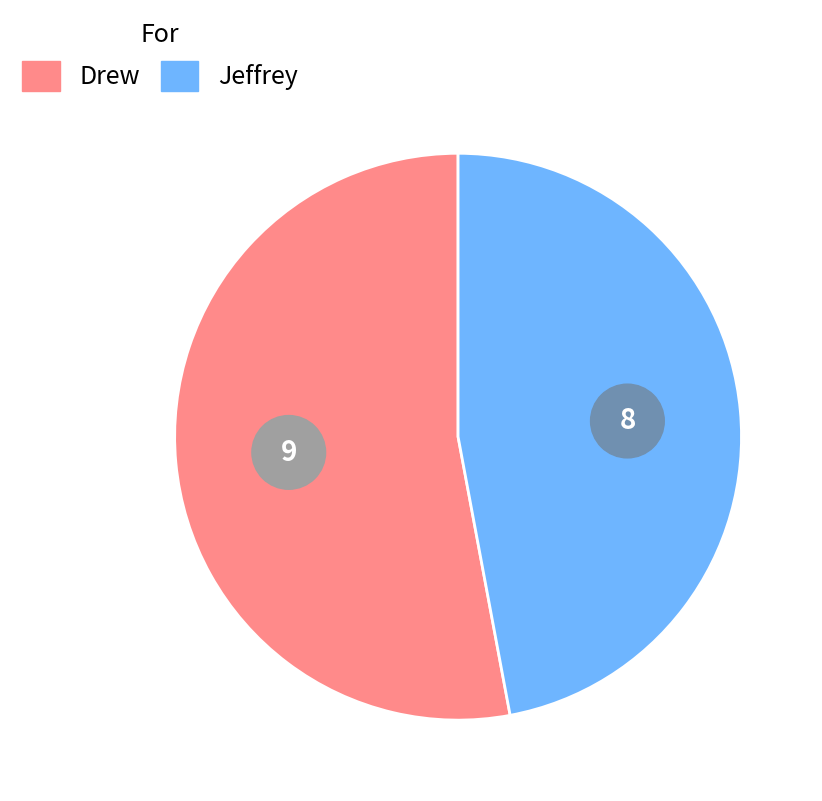

Do Drew and Jeffrey together represent more than half of the pie?

Yes